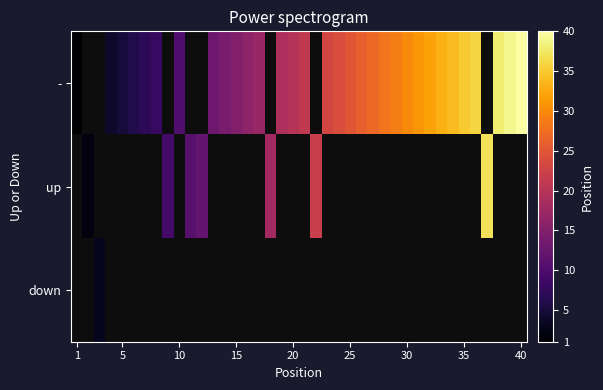

At which label does down reach its minimum?

1